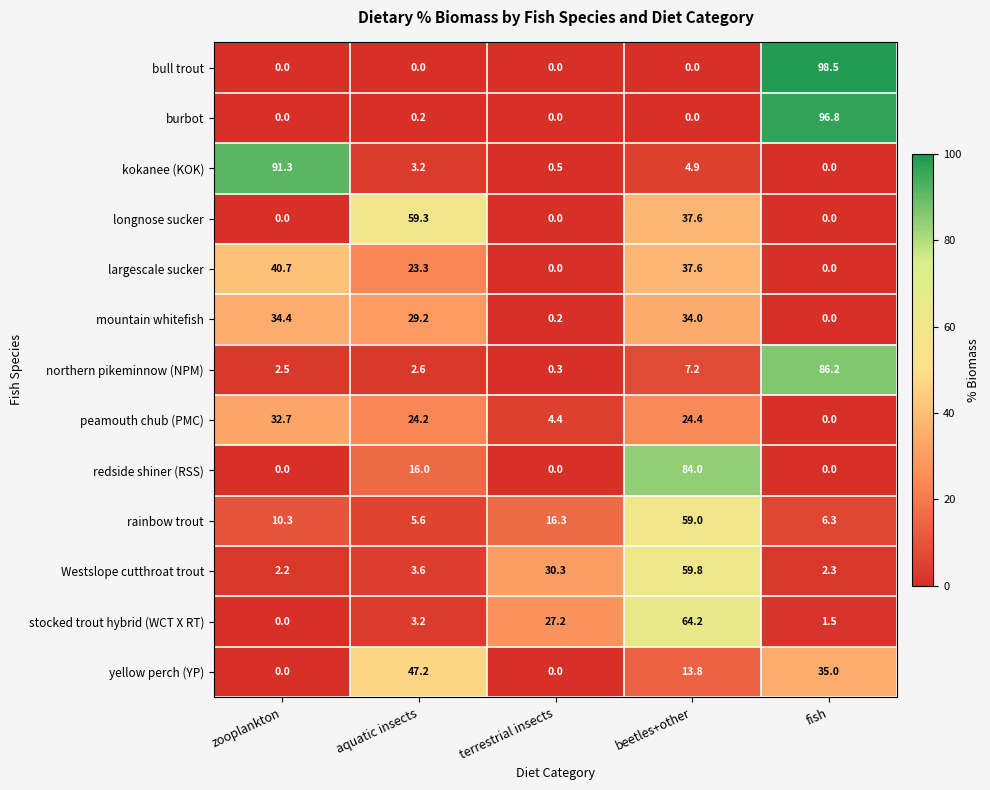

At which category does the chart reach its peak across all series?

fish